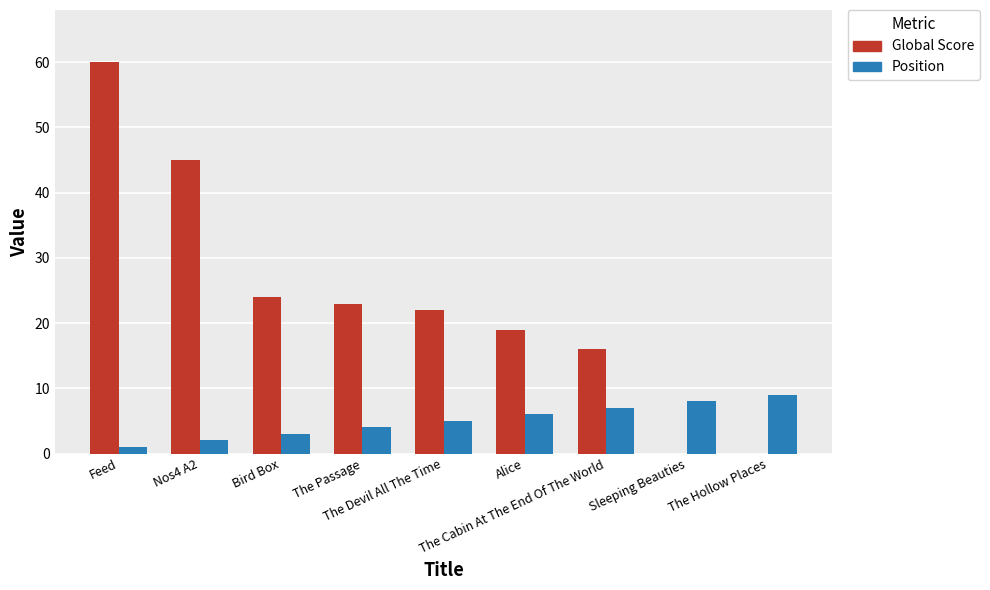

Which series has the largest total across all categories?

Global Score